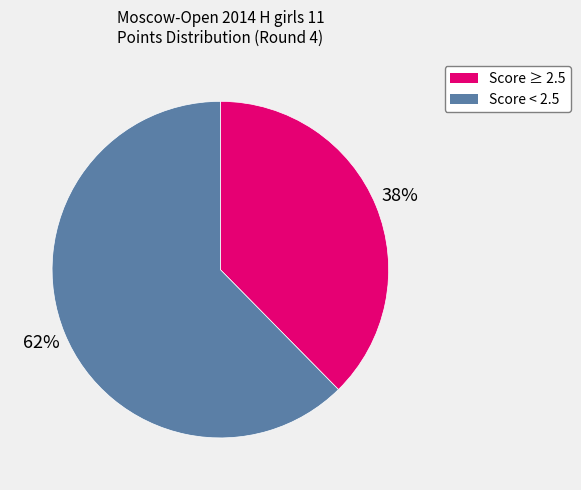

To the nearest percent, what is the average slice percentage?

50%